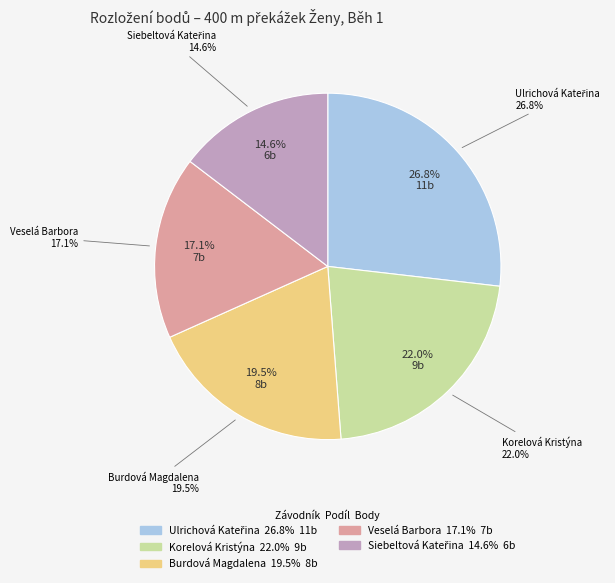

To the nearest percent, what is the combined percentage of Burdová Magdalena and Veselá Barbora?

37%